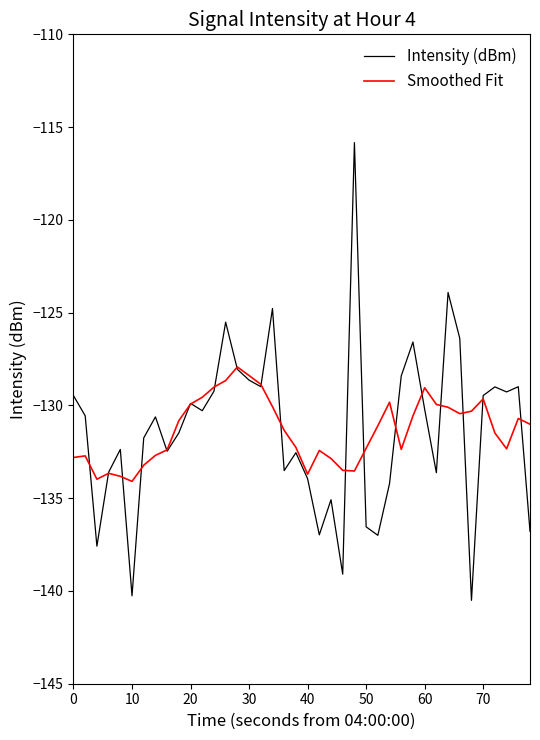

Rank the series by their maximum value, from lowest to highest.

Smoothed Fit, Intensity (dBm)